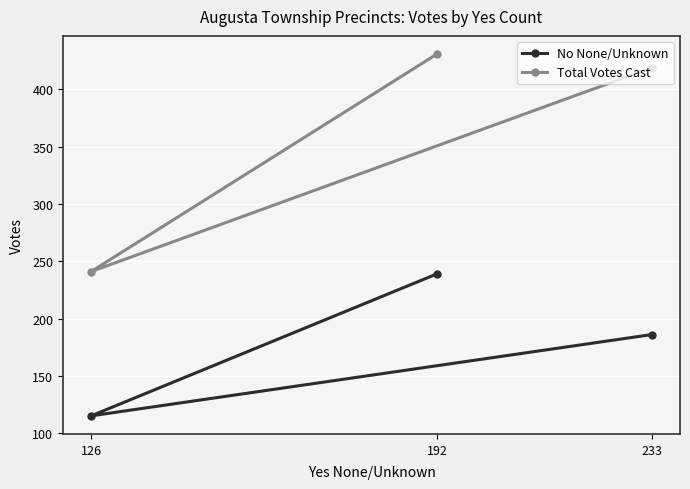

Reading left to right, what are all the values shown in this chart?

No None/Unknown: 126=115	192=239	233=186
Total Votes Cast: 126=241	192=431	233=419